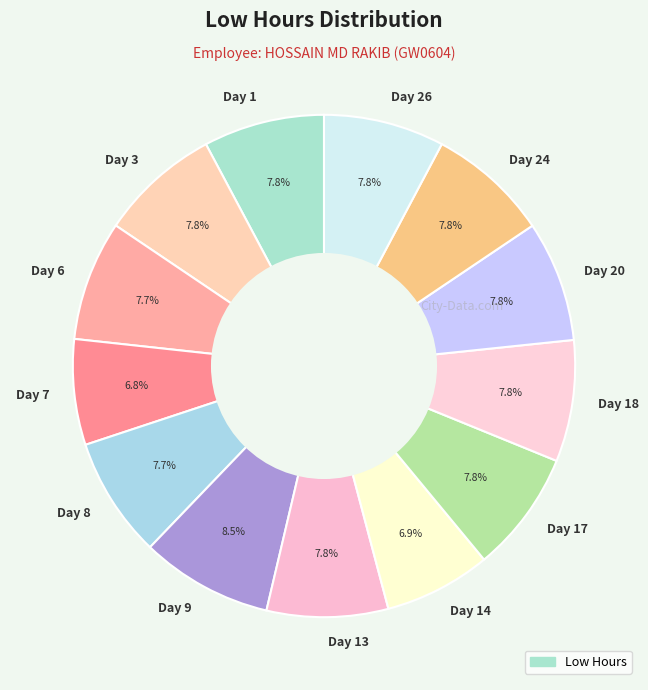

To the nearest percent, what portion does Day 18 represent?

8%